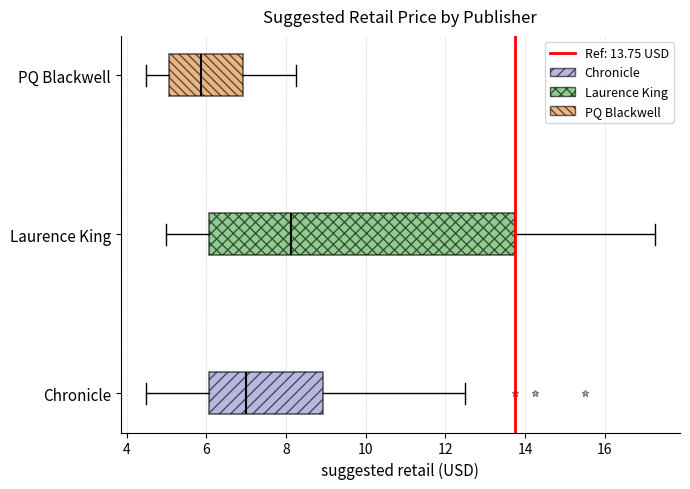

Which box has the furthest to the left median line?

PQ Blackwell